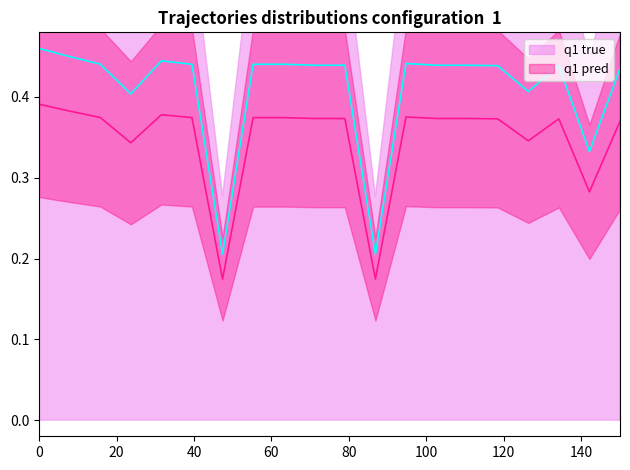

True or false: q1 pred and q1 true cross at least once.

False